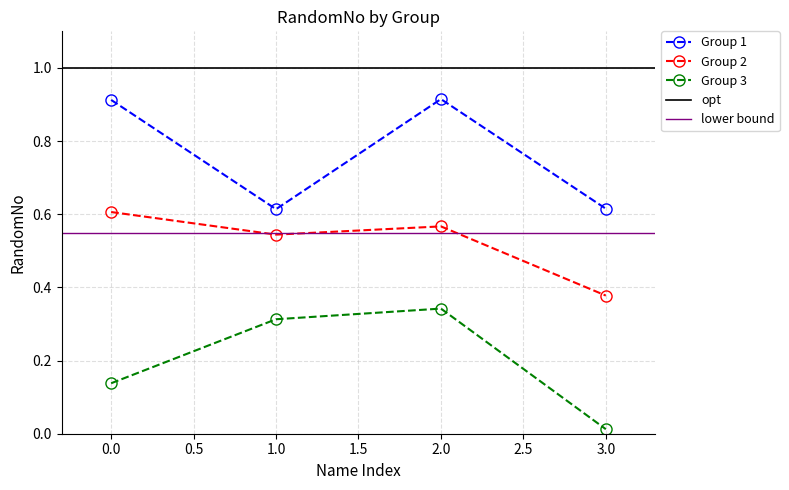

In Group 1, how many points are higher than both neighbors (excluding endpoints)?

1